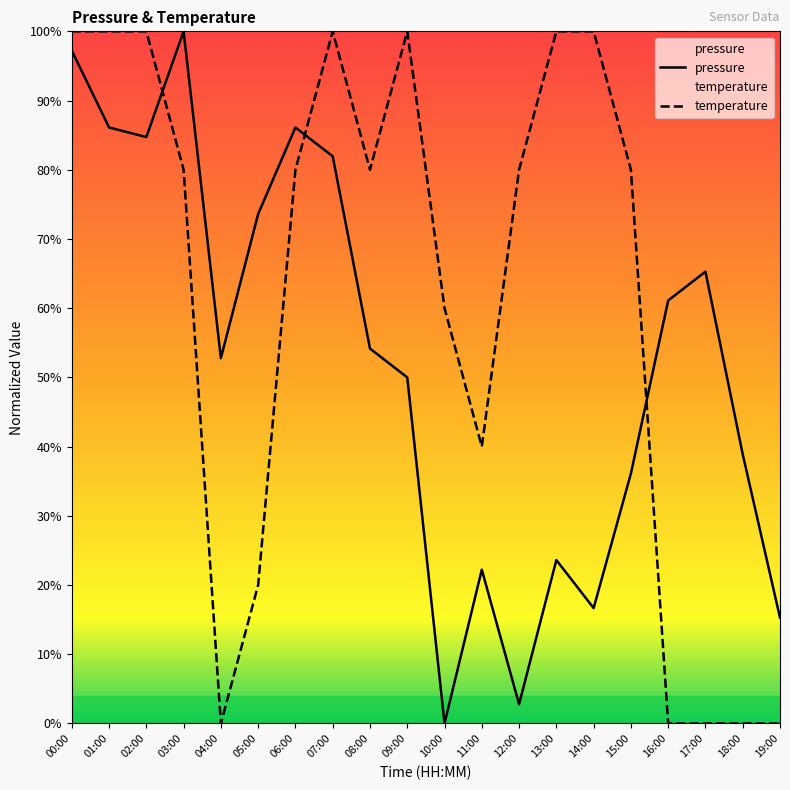

Which has a higher value, 04:00 or 00:00?

00:00